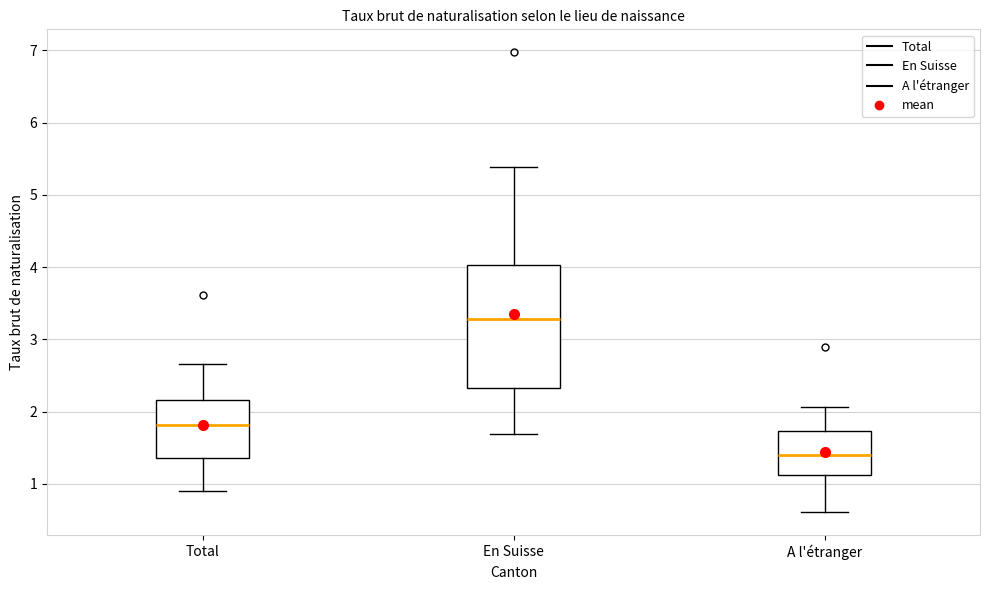

Where does the median line of the box for Total sit on the y-axis? The values are not printed on the chart, so give them approximately, as read against the axis.

1.8